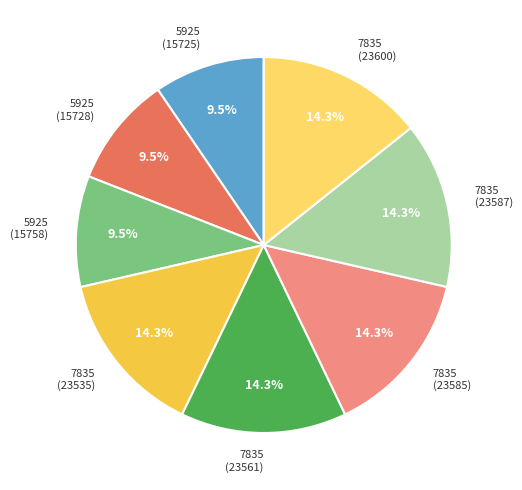

How many slices are in this pie chart?

8